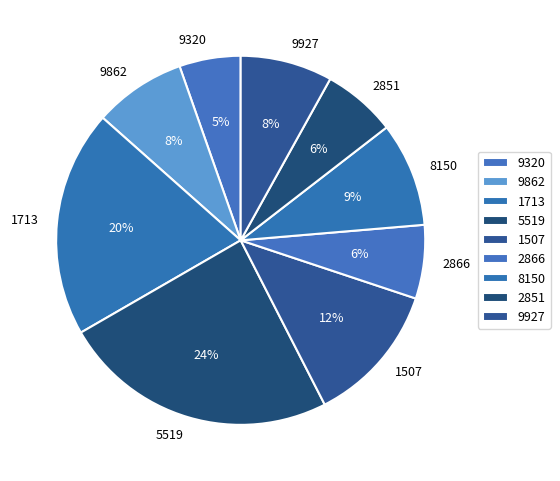

What is the smallest slice in the pie chart?

9320